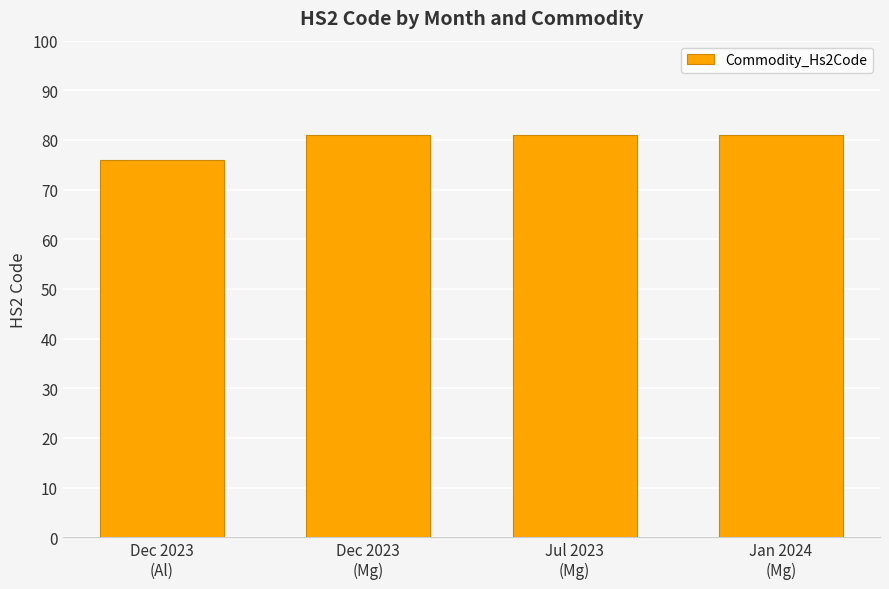

Count the number of categories in the chart.

4